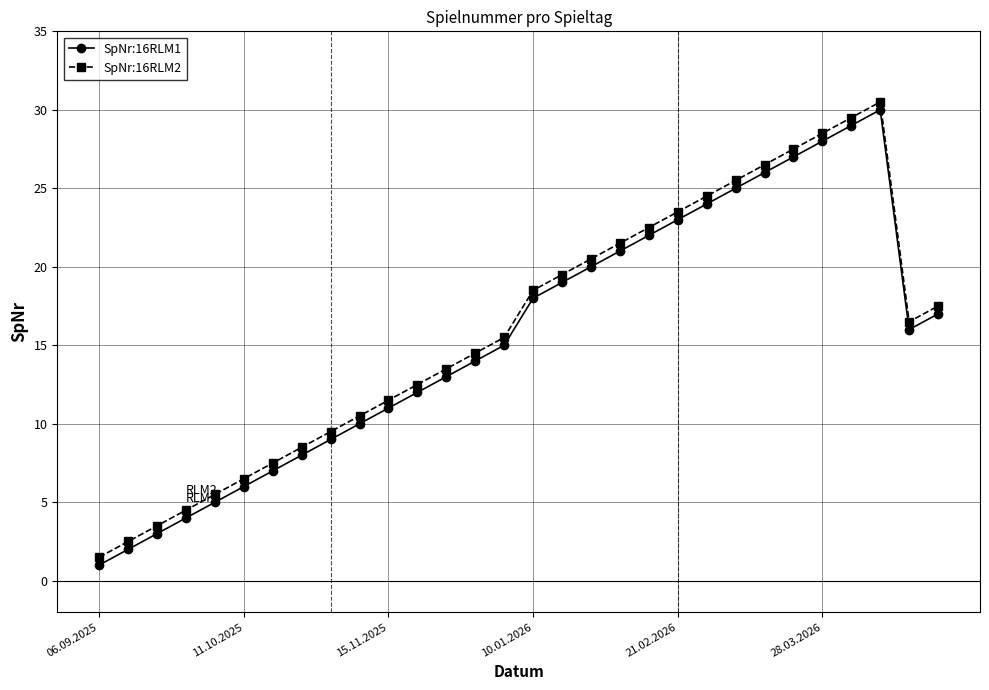

What is the value of the SpNr:16RLM1 point at the 9th from the left?

9.0